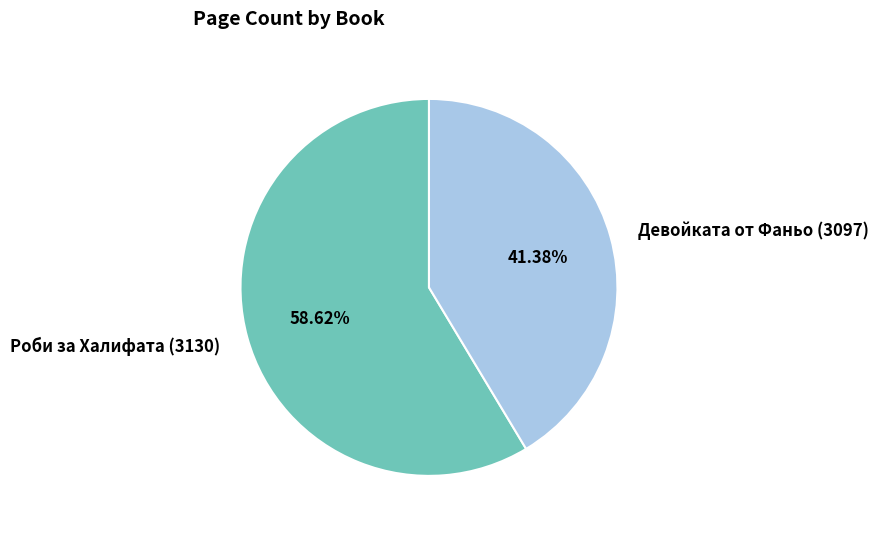

Is it true that Девойката от Фаньо (3097) is 52% of the pie?

False